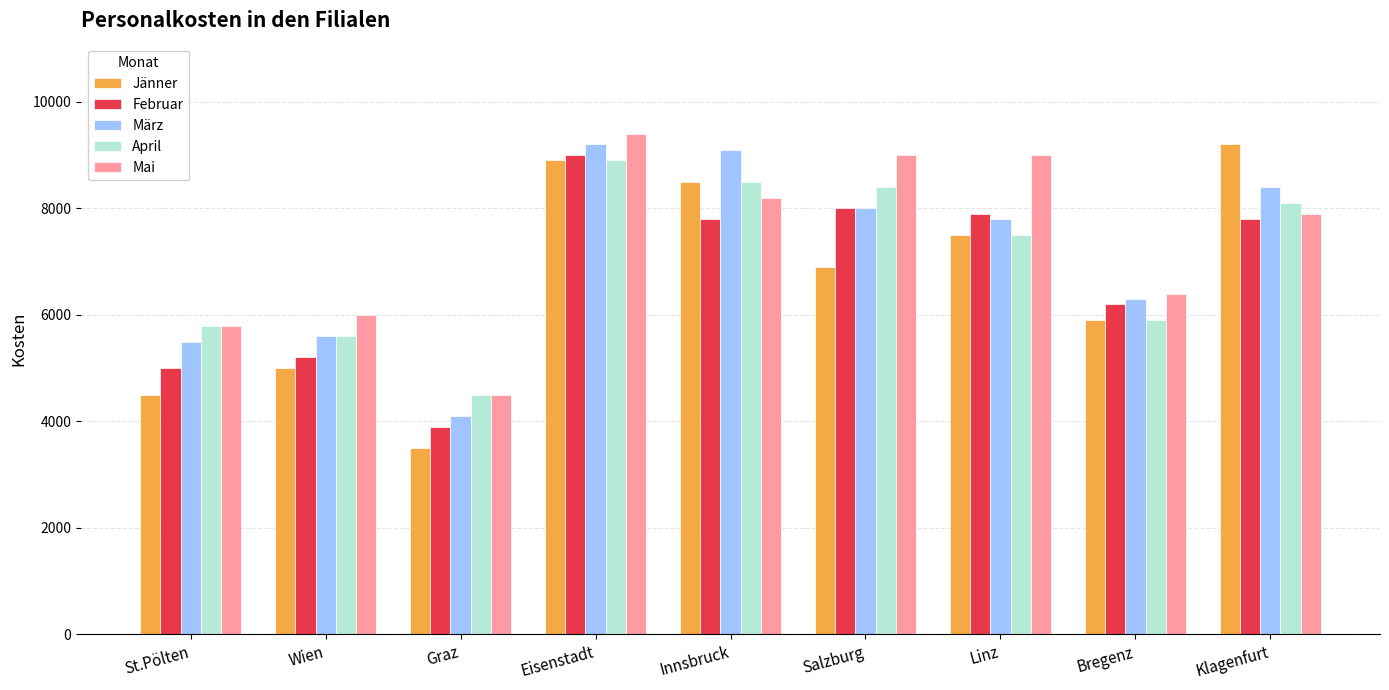

Reading left to right, transcribe all the data shown in this chart.

Jänner: St.Pölten=4500	Wien=5000	Graz=3500	Eisenstadt=8900	Innsbruck=8500	Salzburg=6900	Linz=7500	Bregenz=5900	Klagenfurt=9200
Februar: St.Pölten=5000	Wien=5200	Graz=3900	Eisenstadt=9000	Innsbruck=7800	Salzburg=8000	Linz=7900	Bregenz=6200	Klagenfurt=7800
März: St.Pölten=5500	Wien=5600	Graz=4100	Eisenstadt=9200	Innsbruck=9100	Salzburg=8000	Linz=7800	Bregenz=6300	Klagenfurt=8400
April: St.Pölten=5800	Wien=5600	Graz=4500	Eisenstadt=8900	Innsbruck=8500	Salzburg=8400	Linz=7500	Bregenz=5900	Klagenfurt=8100
Mai: St.Pölten=5800	Wien=6000	Graz=4500	Eisenstadt=9400	Innsbruck=8200	Salzburg=9000	Linz=9000	Bregenz=6400	Klagenfurt=7900